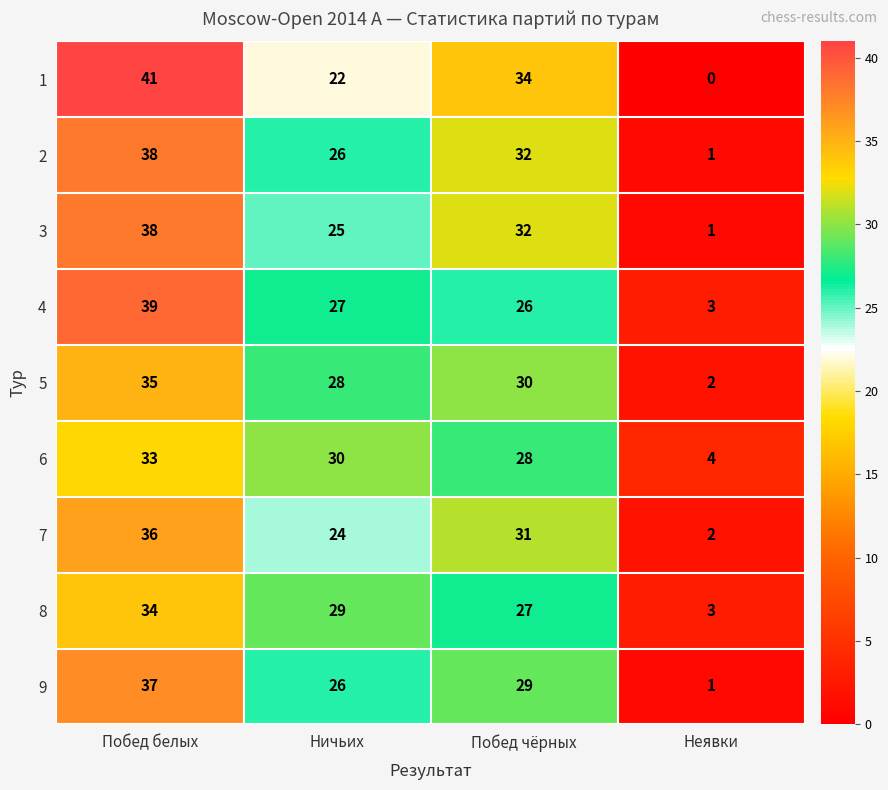

At which category is the sum across all series the highest?

Побед белых